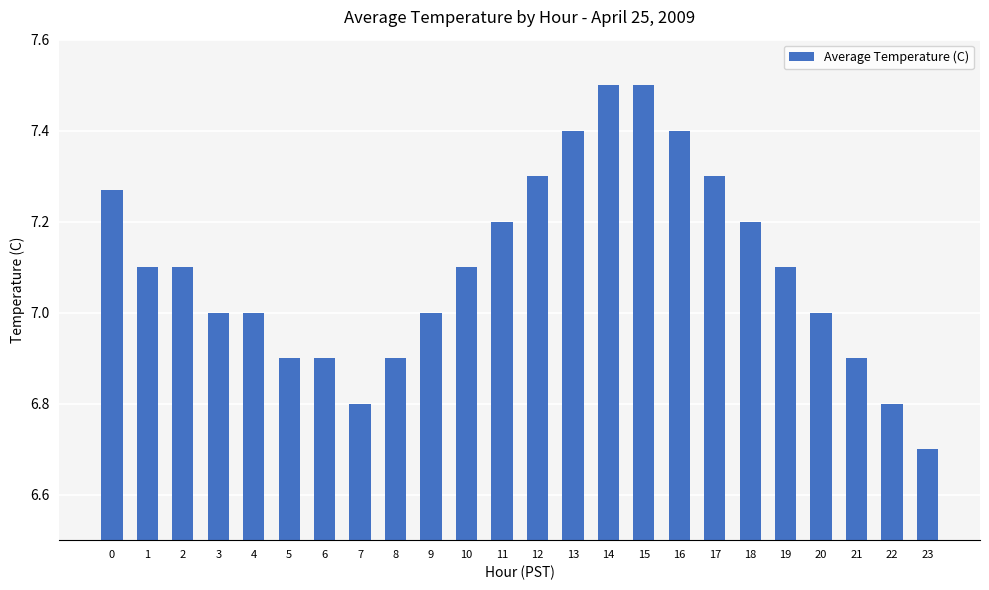

What is the value of the 24th bar from the left?

6.7